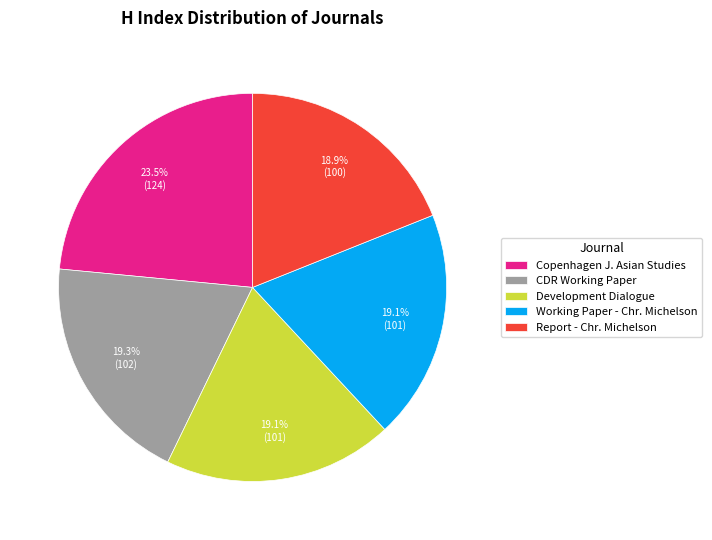

Is there any slice that represents more than half of the pie?

No